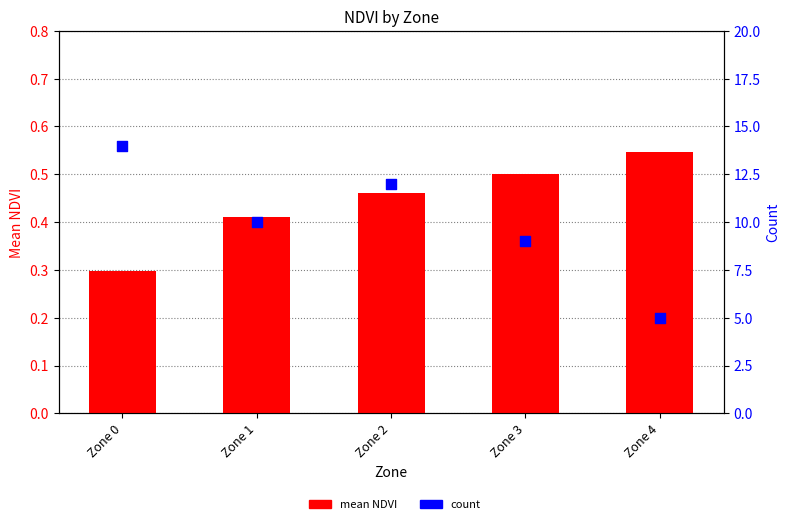

Which series has the widest spread of Y values?

count